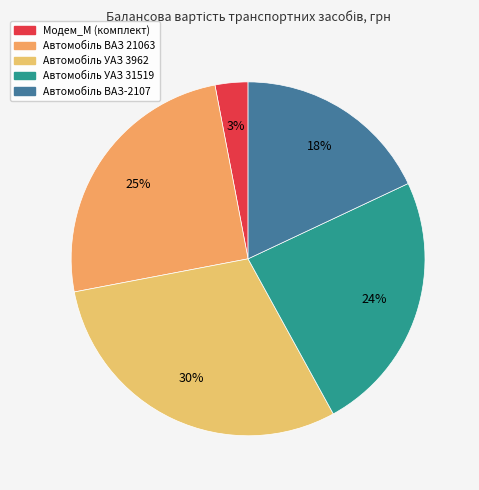

True or false: Автомобіль ВАЗ-2107 accounts for 4% of the total.

False